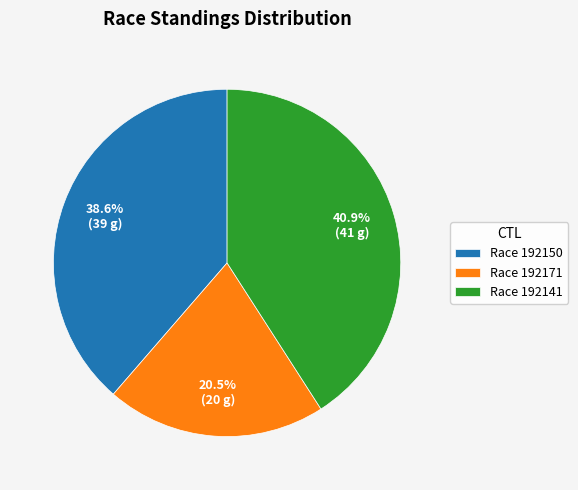

Is there any slice that represents more than half of the pie?

No